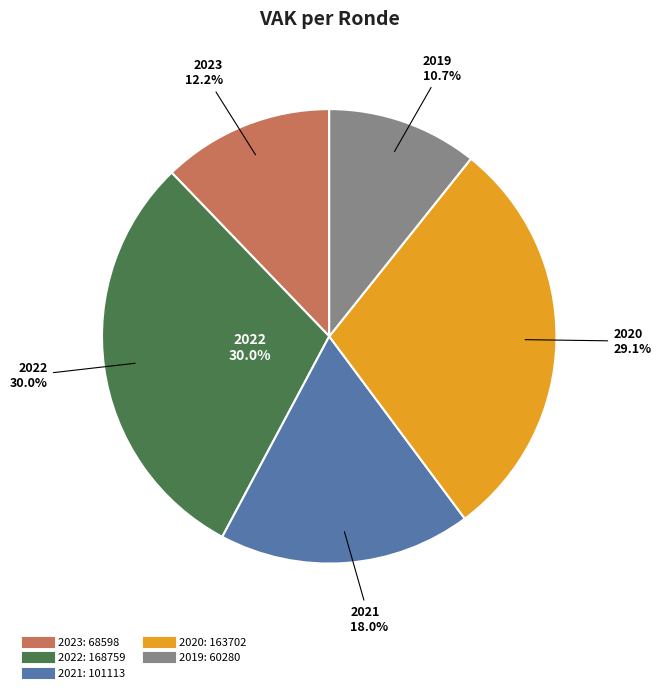

Does 2020 uitvoering account for over 50% of the chart?

No